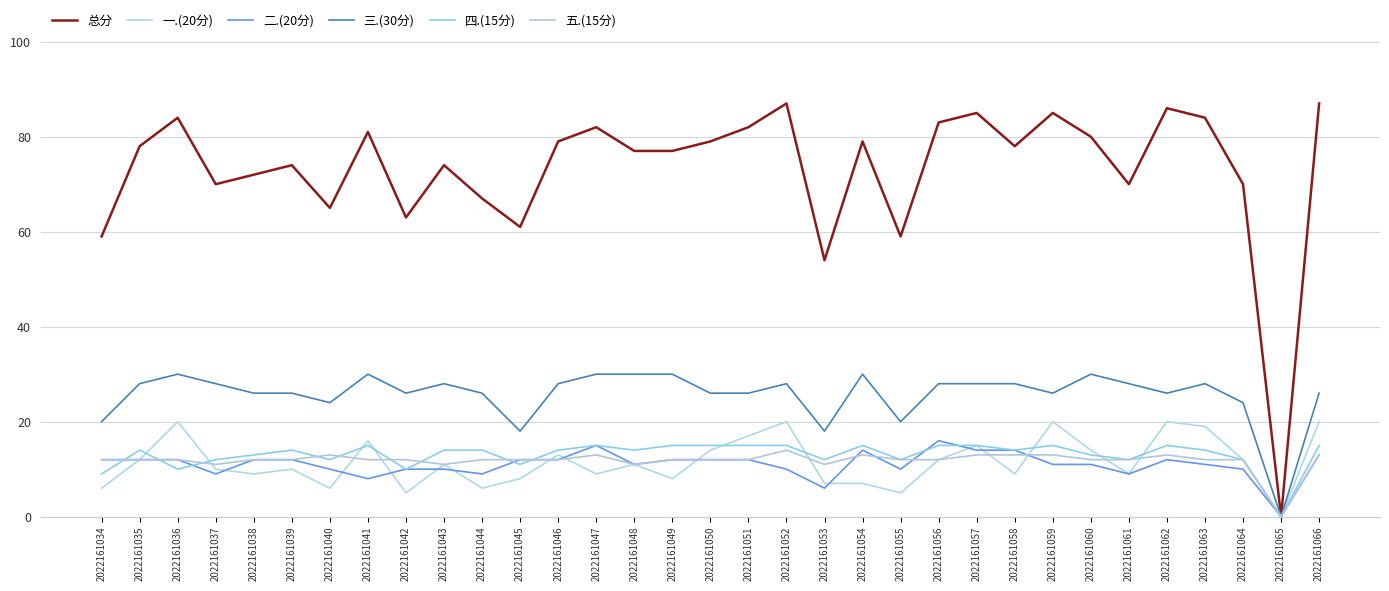

List the series in order of their peak value, lowest first.

五.(15分), 四.(15分), 二.(20分), 一.(20分), 三.(30分), 总分